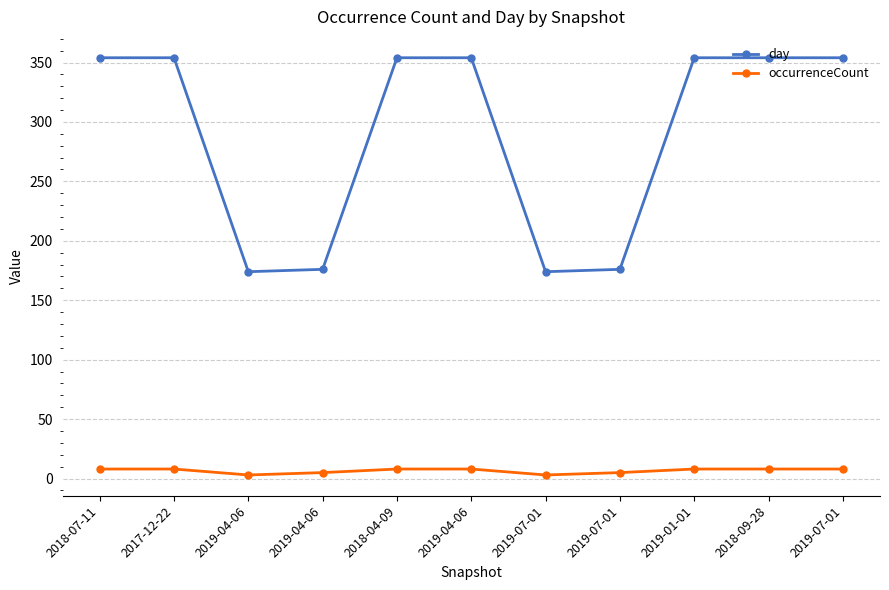

At which category is the sum across all series the highest?

2018-07-11